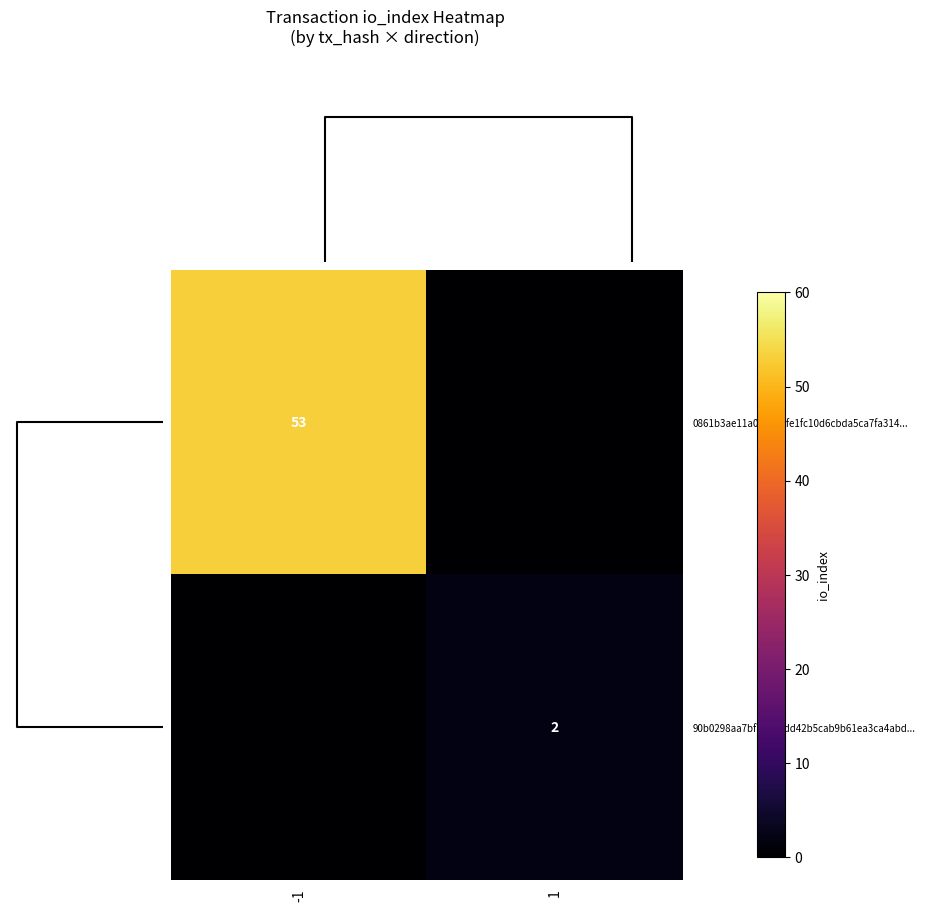

The value of 0861b3ae11a000144fe1fc10d6cbda5ca7fa314... at -1 is 75. True or false?

False